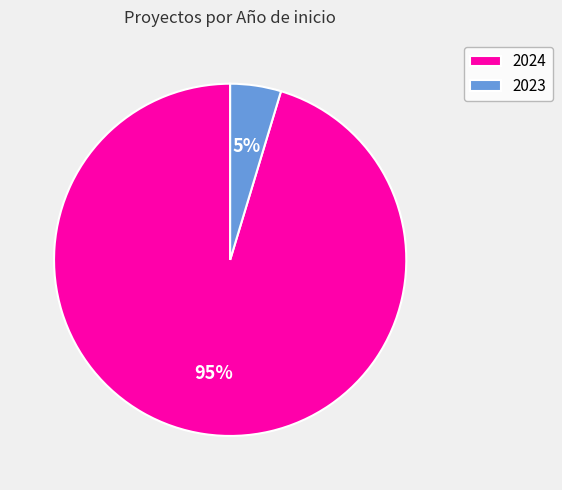

Count the number of slices in the pie.

2